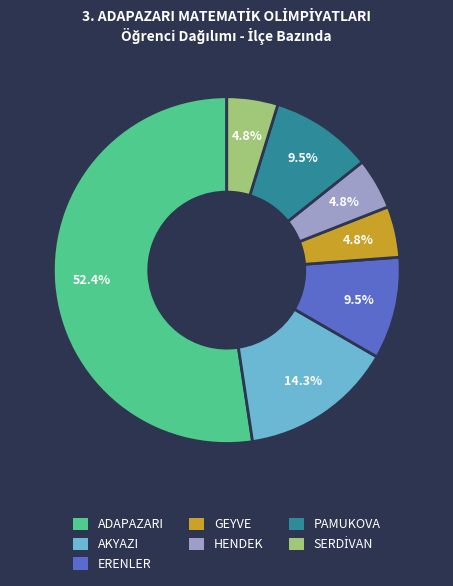

Which has a higher value, AKYAZI or GEYVE?

AKYAZI